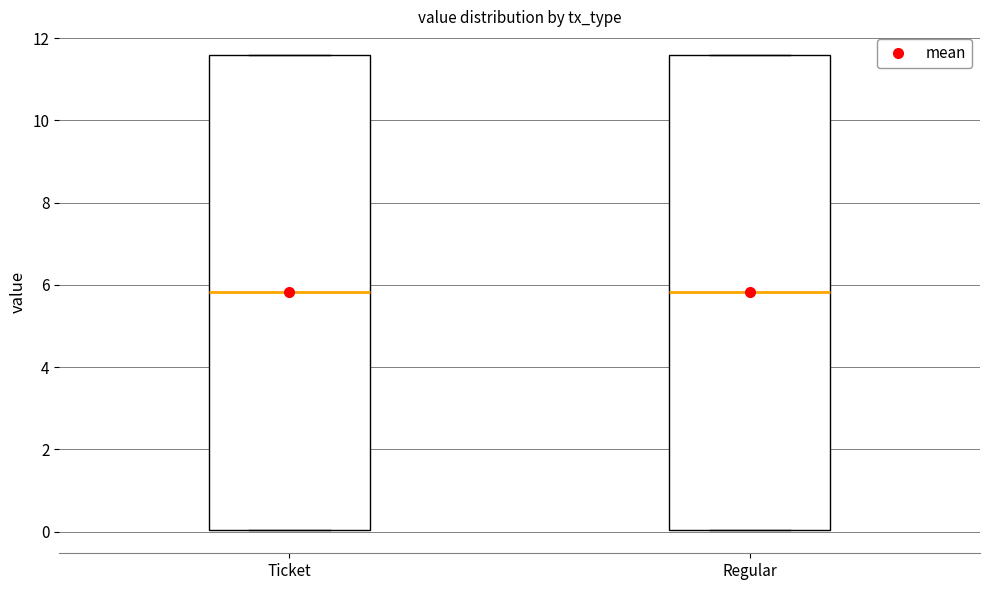

Where is the lower edge of the box for Regular on the y-axis? The values are not printed on the chart, so give them approximately, as read against the axis.

0.0